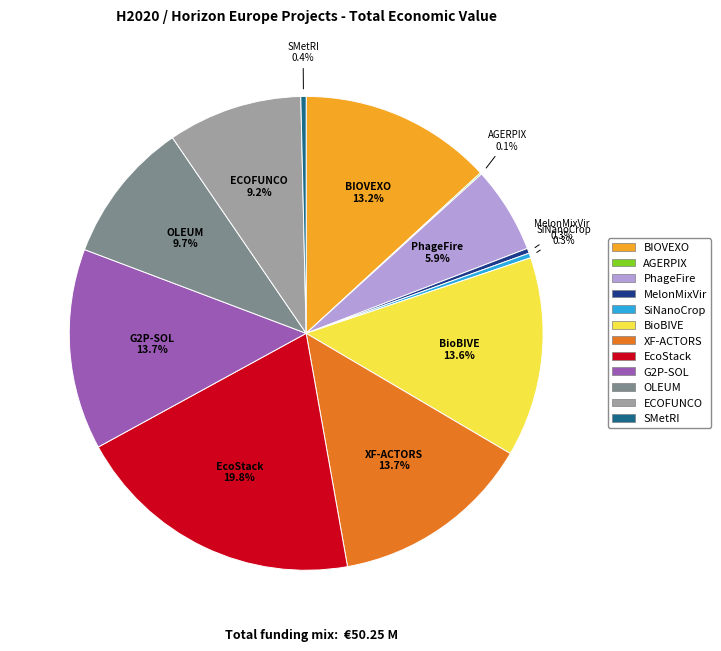

Is there any slice that represents more than half of the pie?

No